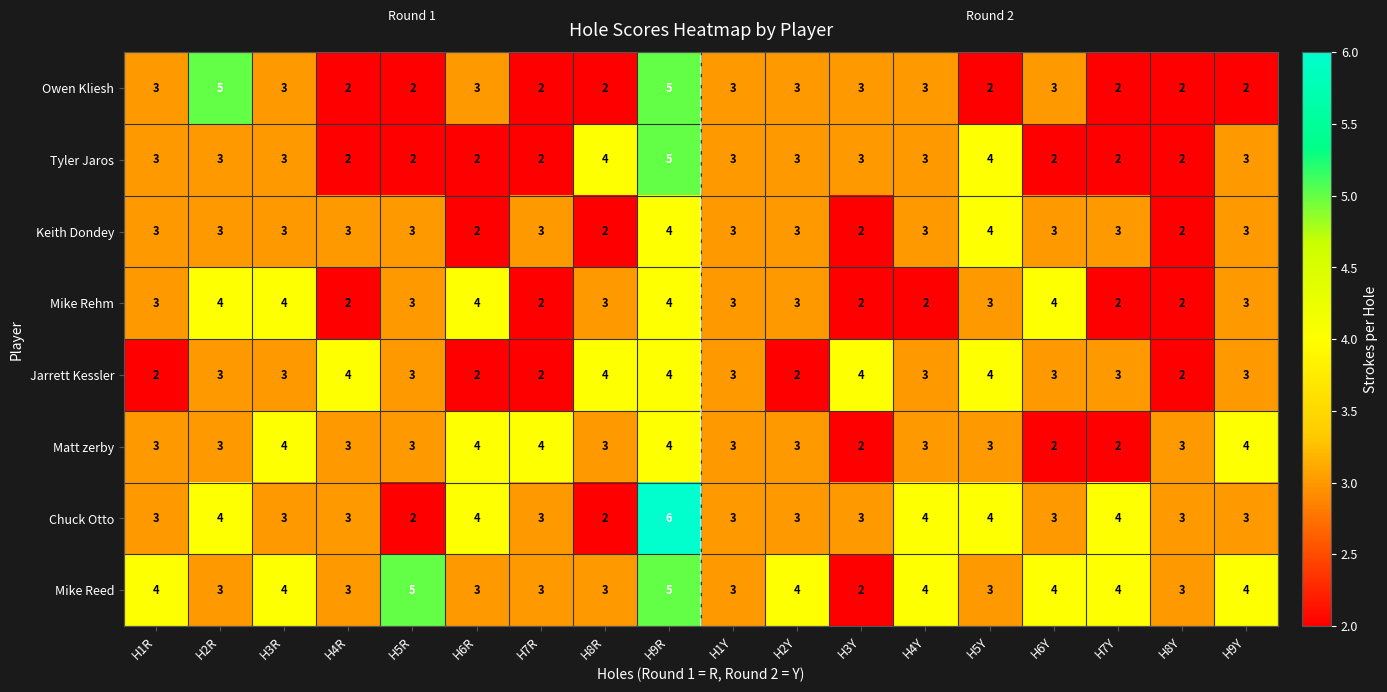

Which label corresponds to the largest value in the chart?

H9R